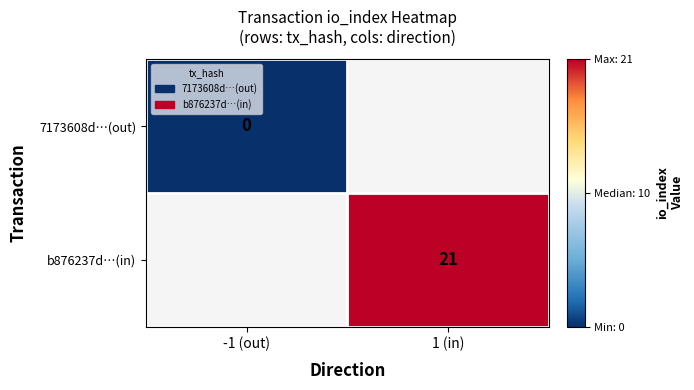

The b876237d…(in) series shows 21 at 1 (in). True or false?

True